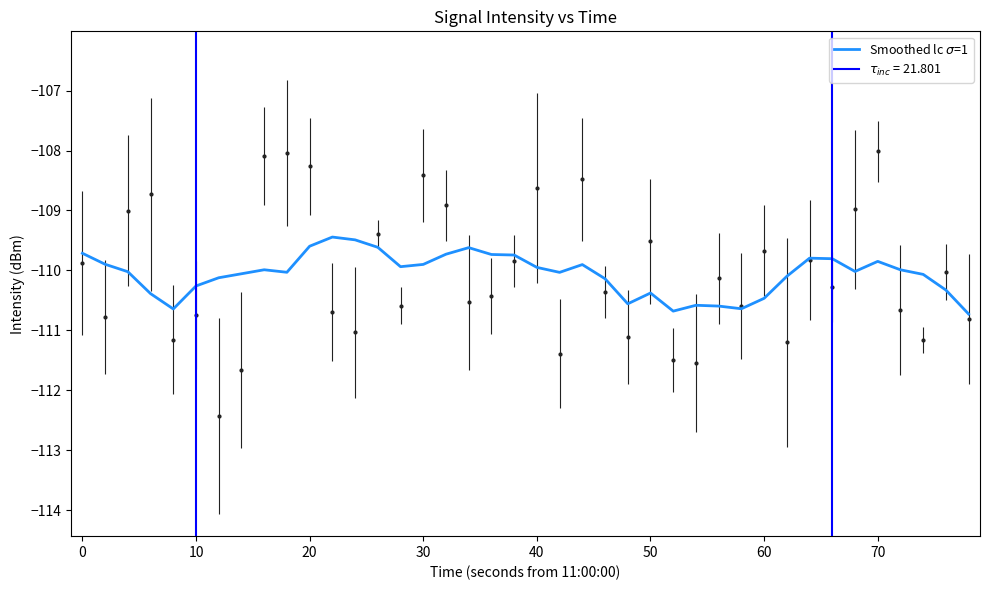

Does the chart have visible grid lines?

No